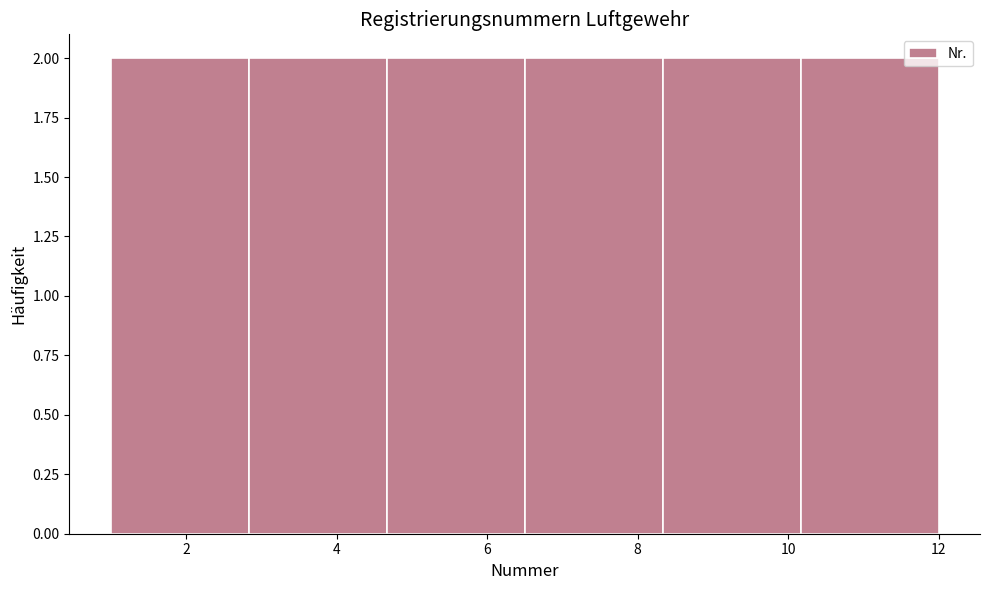

Reading left to right, transcribe this chart: for each bar, give the range it covers on the x-axis and its height. Neither the bar edges nor the heights are printed on the chart, so give them approximately, as read against the axes.

1.0 to 2.8: 2
2.8 to 4.6: 2
4.6 to 6.6: 2
6.6 to 8.4: 2
8.4 to 10.2: 2
10.2 to 12.0: 2